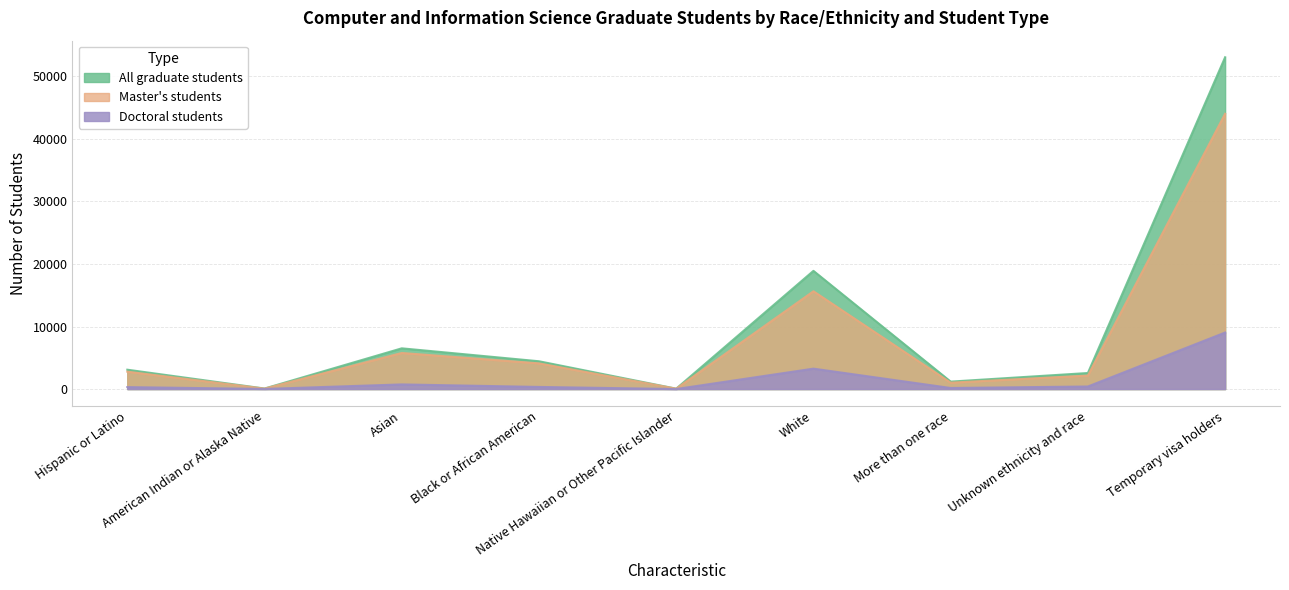

What is the minimum value for Doctoral students?

3